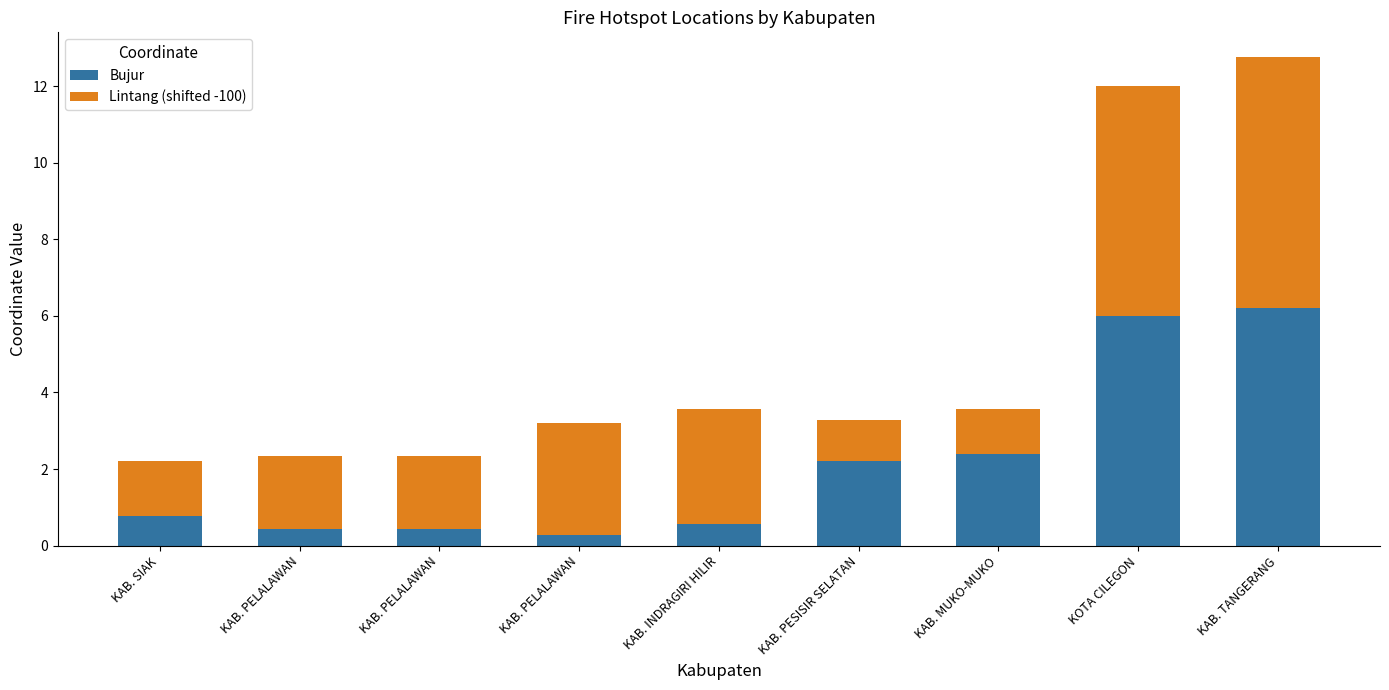

Does the chart contain stacked bars?

Yes